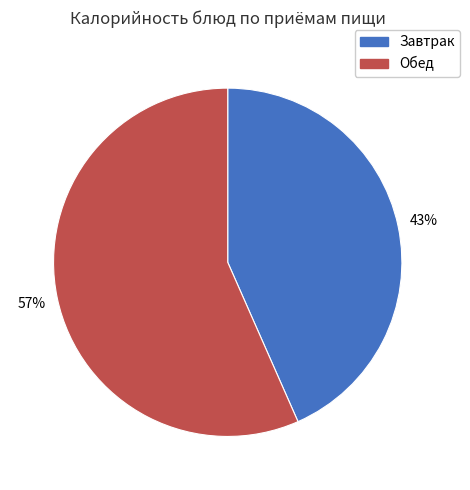

To the nearest percent, what is the combined percentage of Обед and Завтрак?

100%